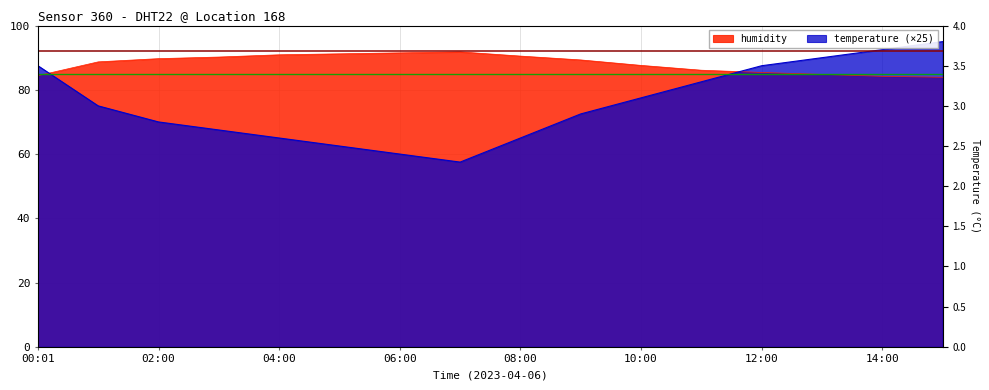

Reading left to right, extract all data points from this chart.

humidity: 00:01=84.4	01:00=88.7	02:00=89.7	03:00=90.2	04:00=90.9	05:00=91.2	06:00=91.5	07:00=91.8	08:00=90.5	09:00=89.3	10:00=87.6	11:00=86.1	12:00=85.4	13:00=84.8	14:00=84.2	15:00=83.9
temperature: 00:01=87.5	01:00=75.0	02:00=70.0	03:00=67.5	04:00=65.0	05:00=62.5	06:00=60.0	07:00=57.5	08:00=65.0	09:00=72.5	10:00=77.5	11:00=82.5	12:00=87.5	13:00=90.0	14:00=92.5	15:00=95.0